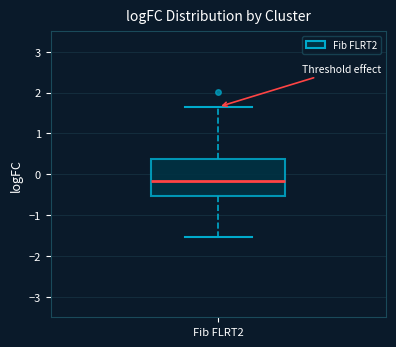

Where is the upper edge of the box for Fib FLRT2 on the y-axis? The values are not printed on the chart, so give them approximately, as read against the axis.

0.4